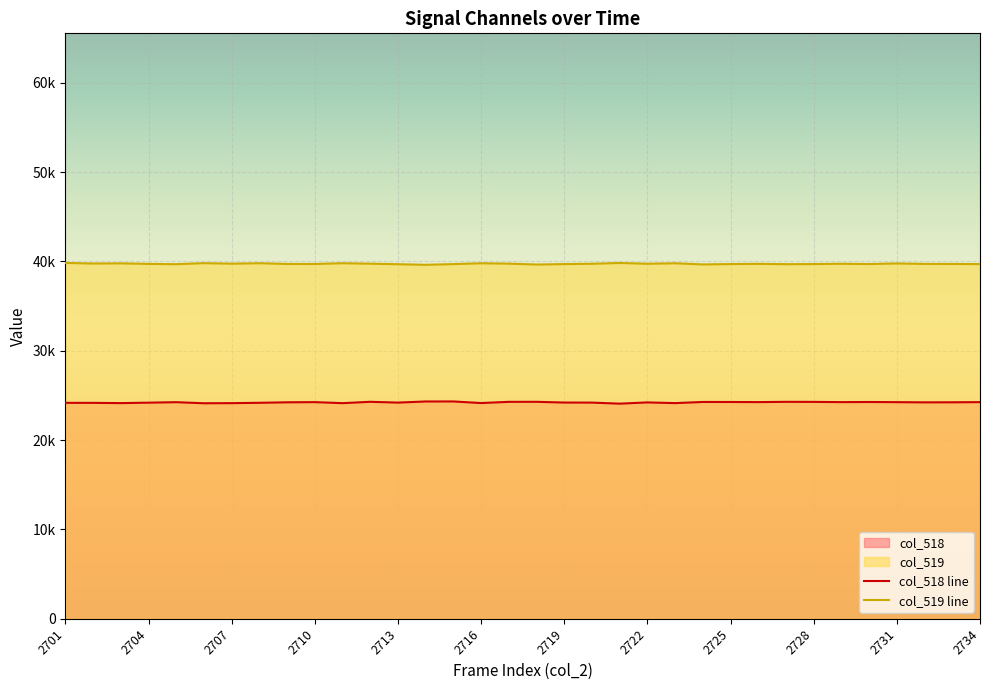

Where does the col_518 line series first go above 24236?

2713